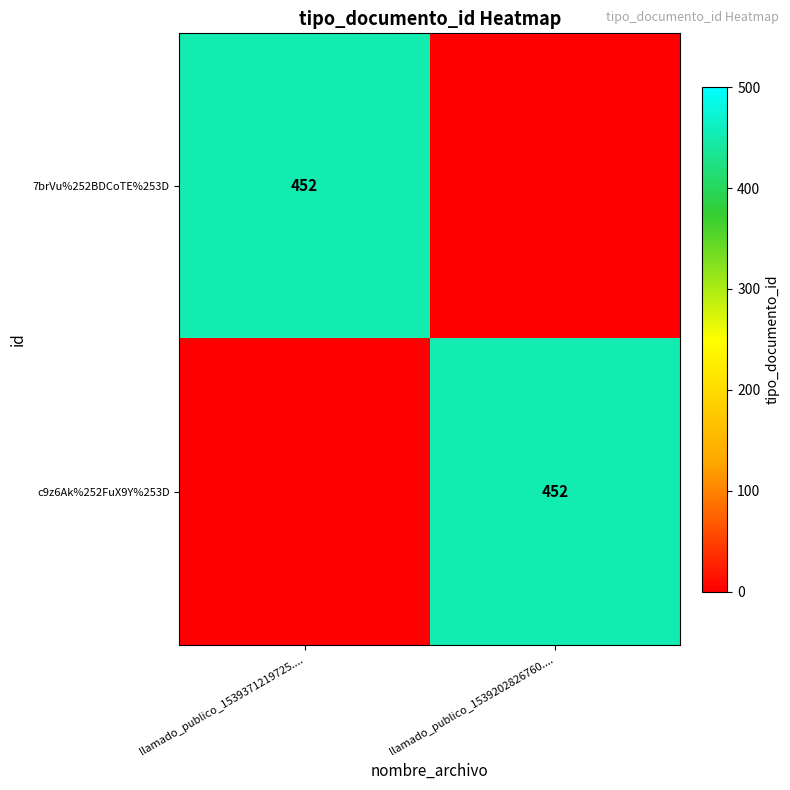

The value of 7brVu%252BDCoTE%253D at llamado_publico_1539371219725.... is 801. True or false?

False